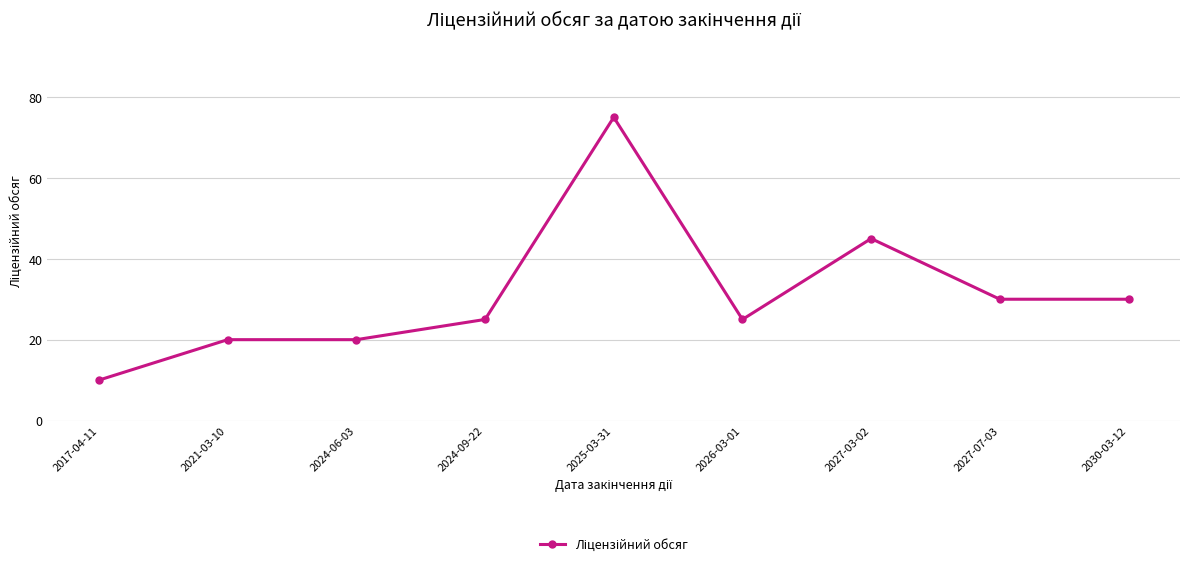

What position from the left is 2017-04-11?

1